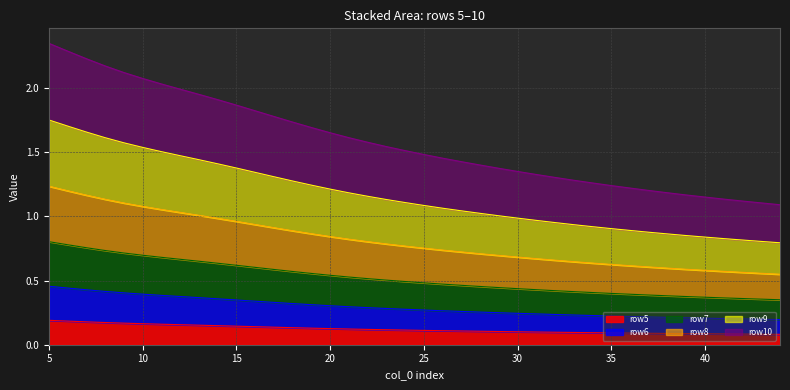

True or false: y_5 has a value of 0.0 at 26.

False